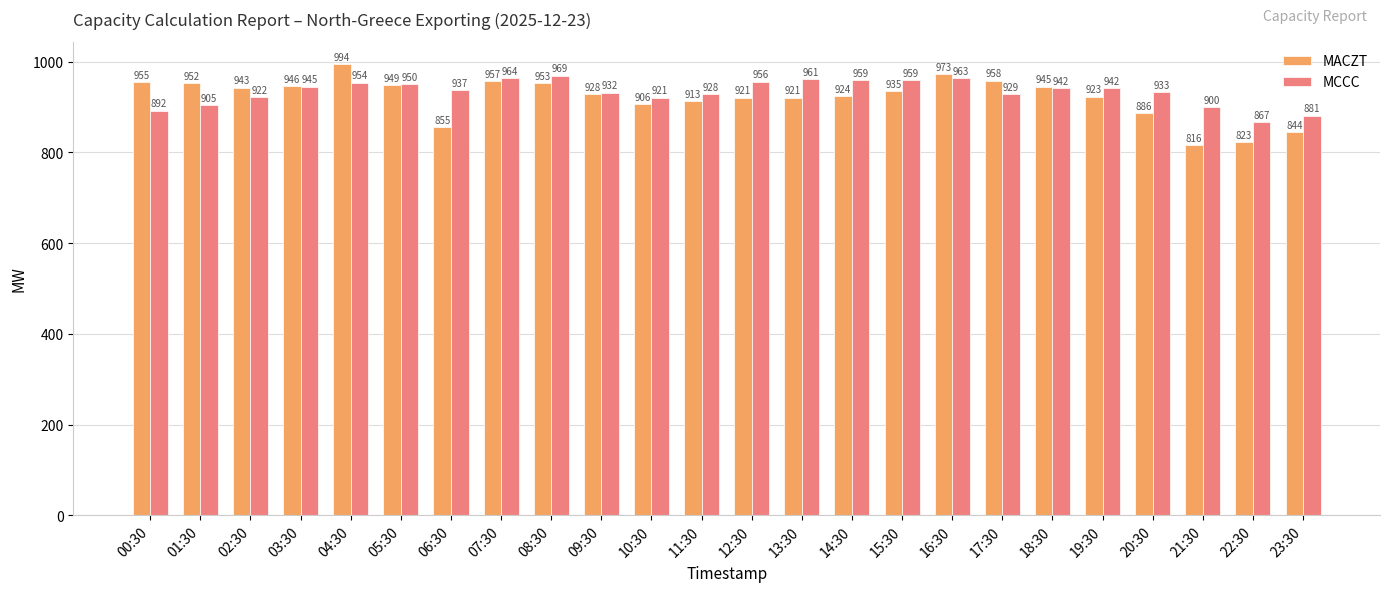

Reading left to right, extract all data points from this chart.

MACZT: 955	952	943	946	994	949	855	957	953	928	906	913	921	921	924	935	973	958	945	923	886	816	823	844
MCCC: 892	905	922	945	954	950	937	964	969	932	921	928	956	961	959	959	963	929	942	942	933	900	867	881